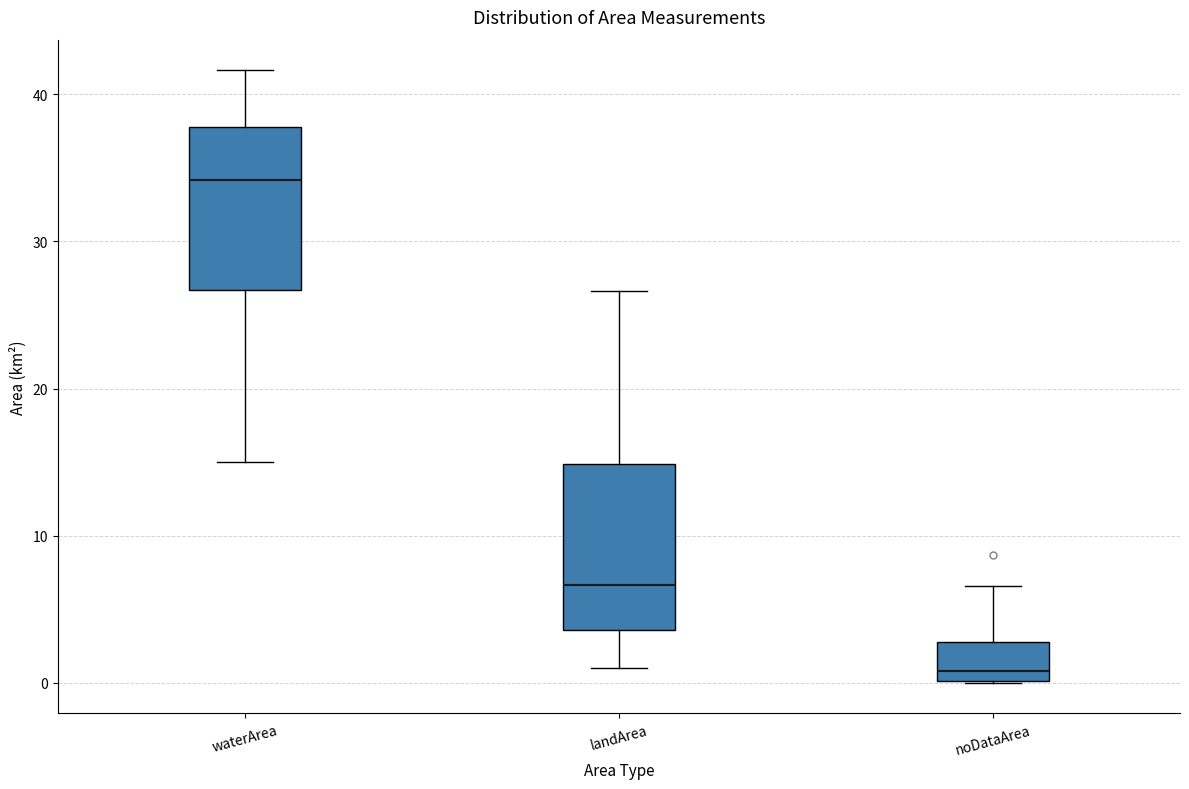

Reading left to right, read every box against the y-axis: the position of its median line, the range the box covers, and the ends of its whiskers. The values are not printed on the chart, so give them approximately, as read against the axis.

waterArea: median 34, box 27 to 38, whiskers 15 to 42
landArea: median 7, box 4 to 15, whiskers 1 to 27
noDataArea: median 1, box 0 to 3, whiskers 0 to 7